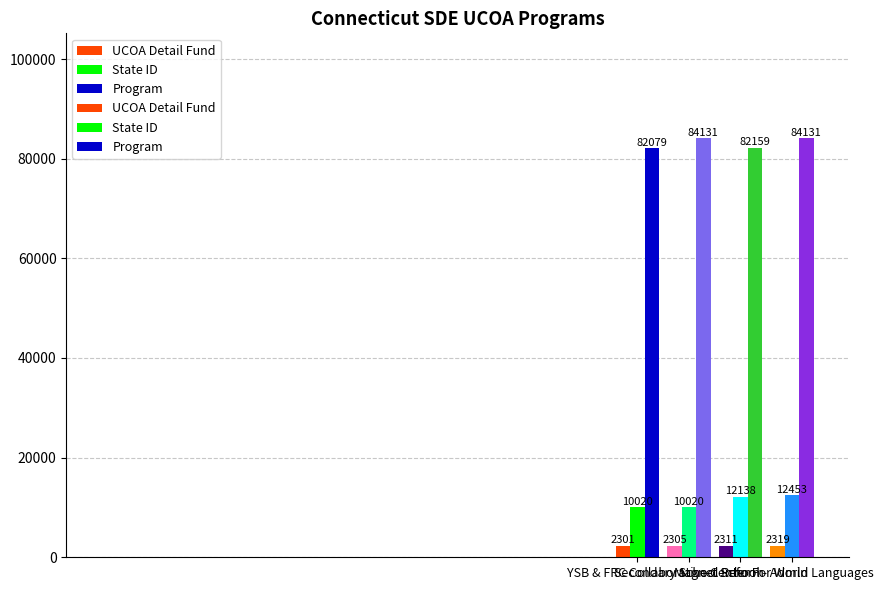

What is the label of the 1st bar from the right?

Center For World Languages